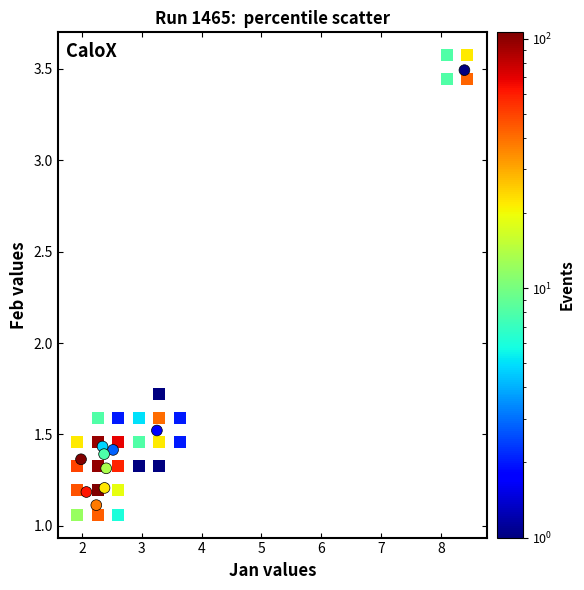

What Y value in the scatter plot is closest to 2?

1.5